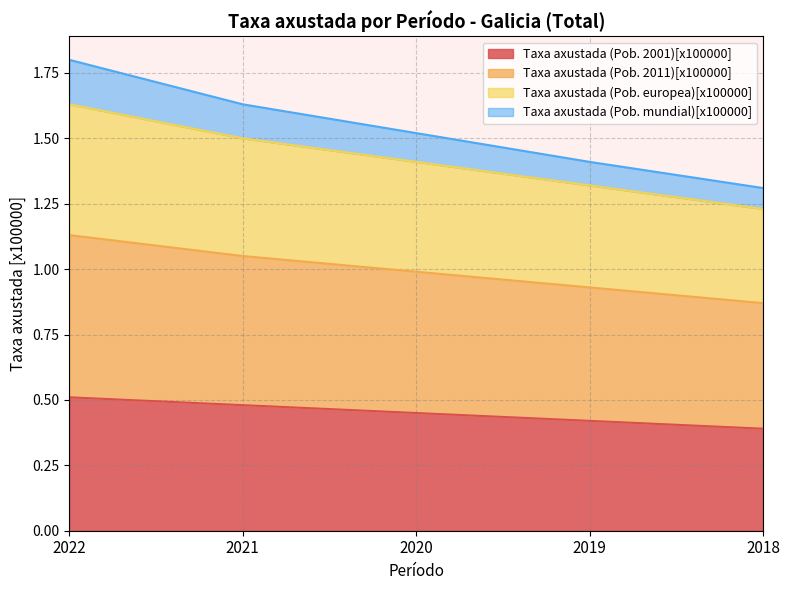

What is the maximum value shown in the chart?

1.8